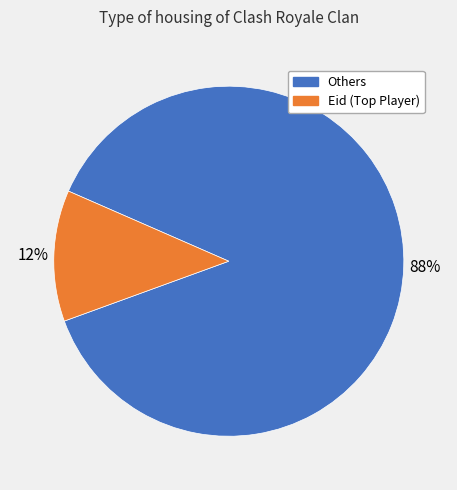

Is there a majority slice in this chart?

Yes